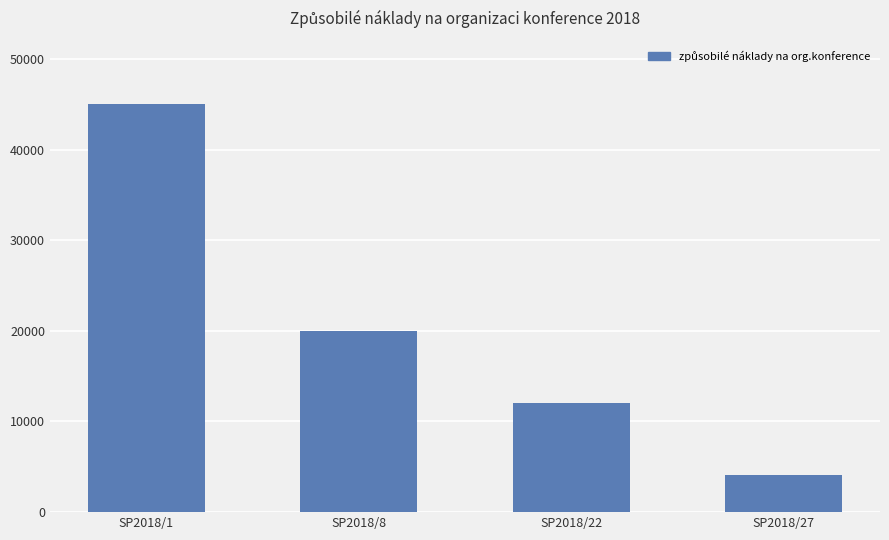

At which category does the chart reach its minimum across all series?

SP2018/27